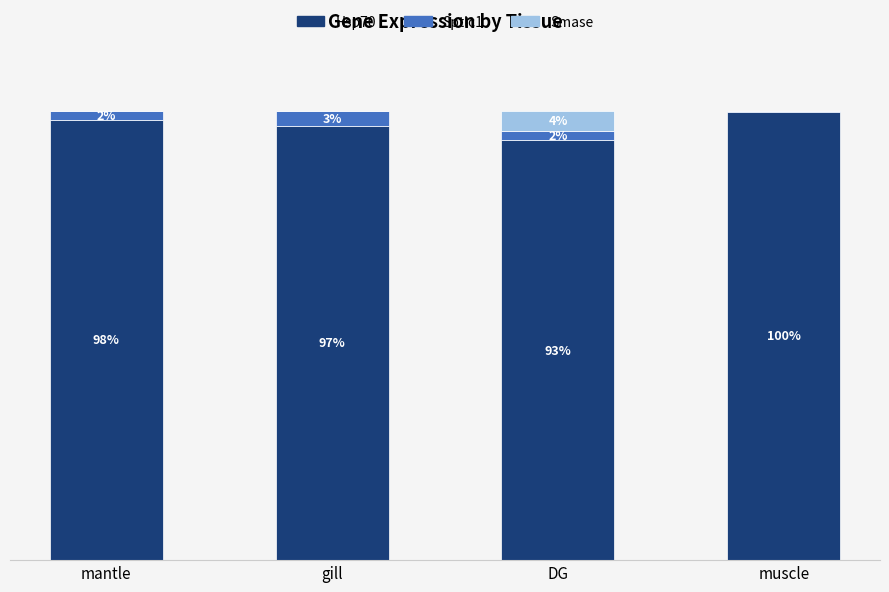

What are all the series names shown in the legend?

Hsp70, Sptlc1, Smase